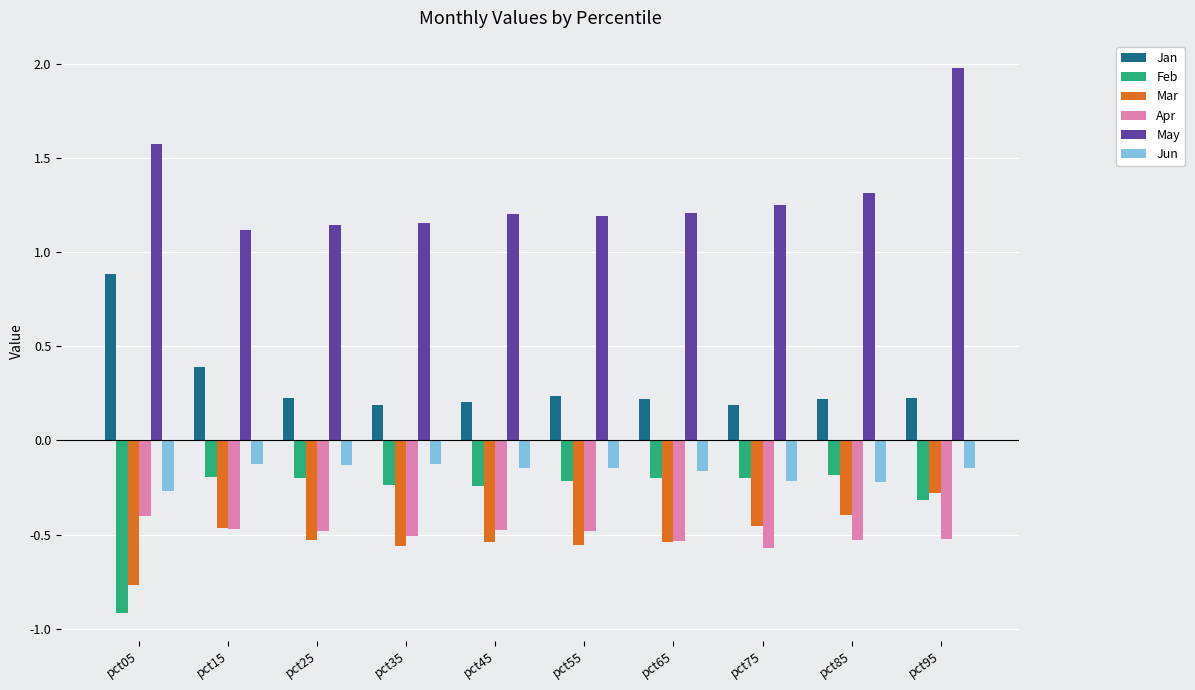

The value of May at pct45 is 1.9. True or false?

False